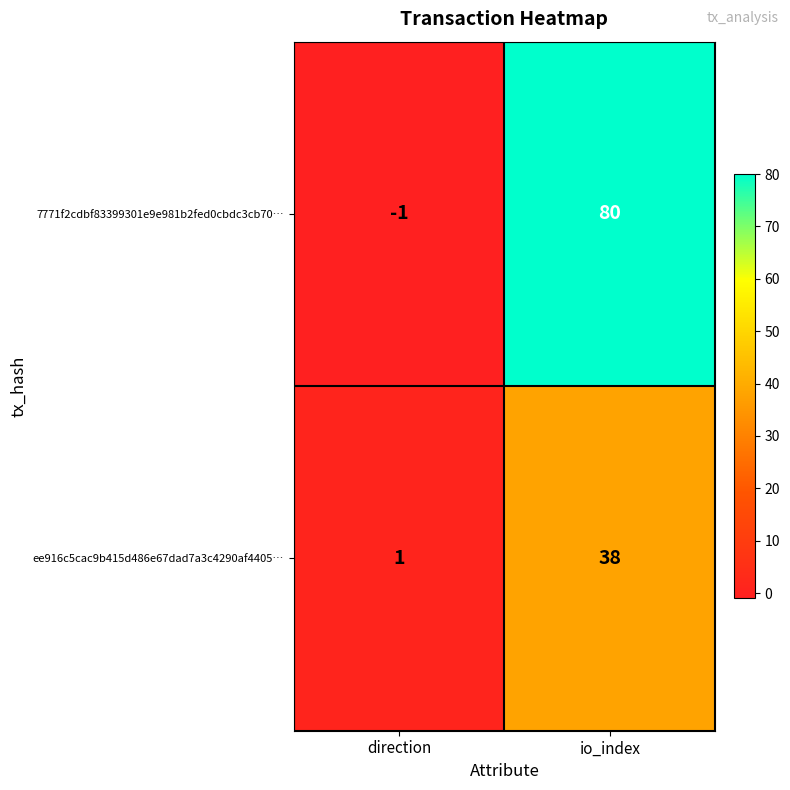

Reading right to left, what are all the values shown in this chart?

7771f2cdbf83399301e9e981b2fed0cbdc3cb70…: io_index=80	direction=-1
ee916c5cac9b415d486e67dad7a3c4290af4405…: io_index=38	direction=1